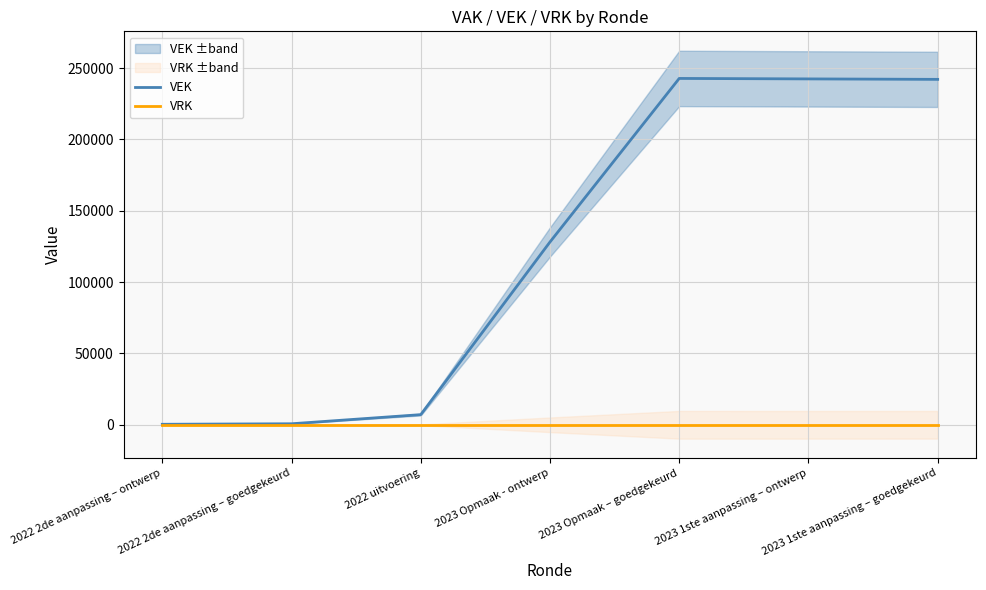

How many data points in VEK are less than 128113?

3